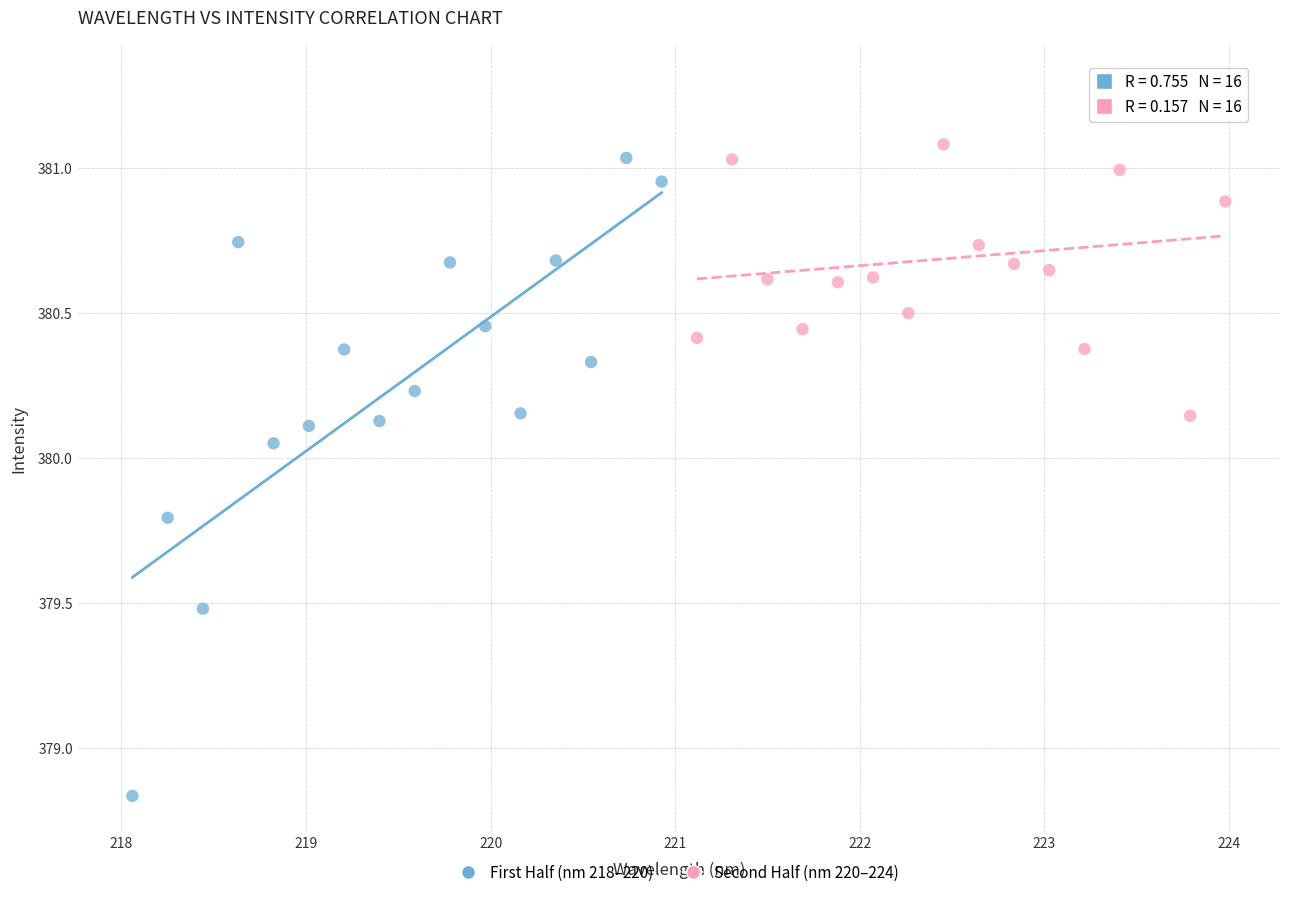

Which series has the largest Y range (max minus min)?

First Half (nm 218–220)